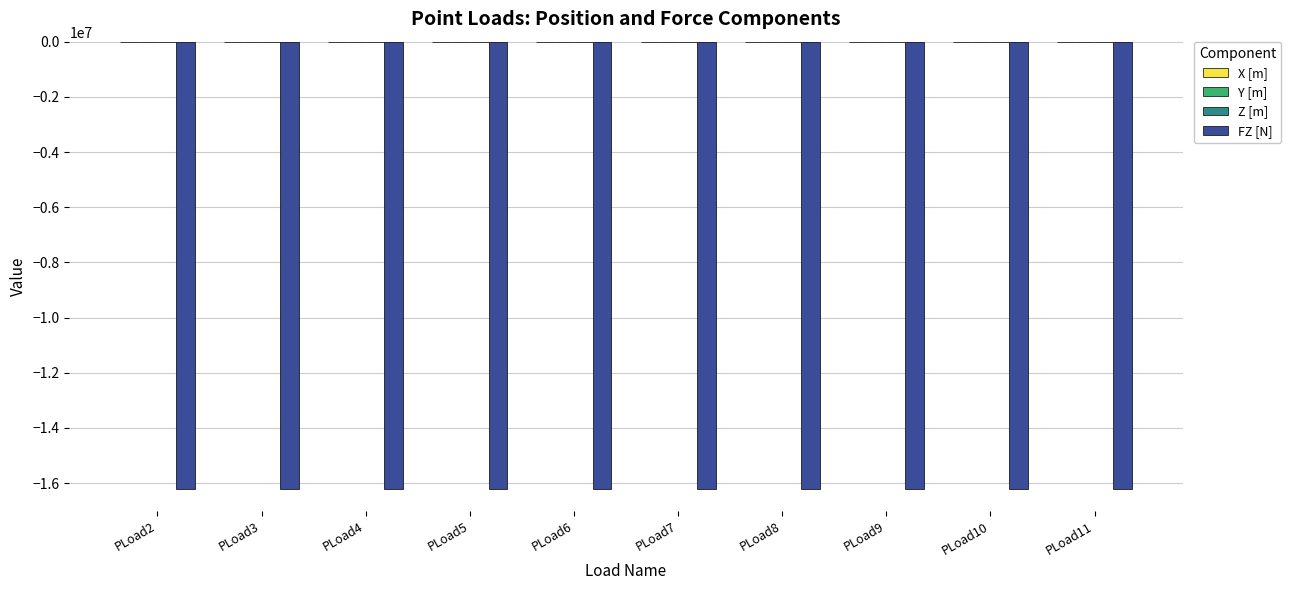

True or false: X [m] has a value of 0 at PLoad2.

True